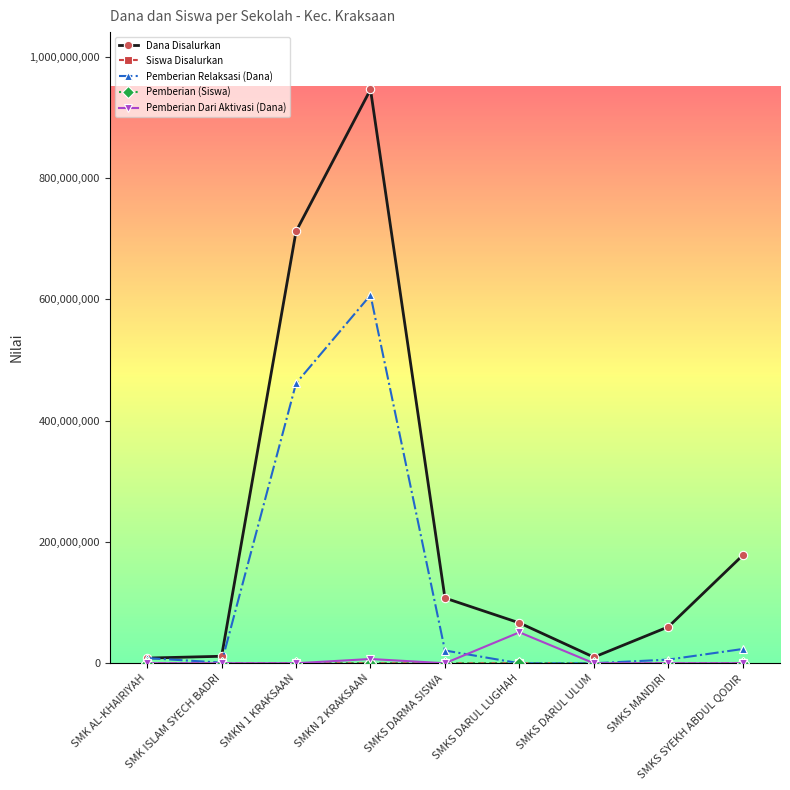

Which series has the largest range (max minus min)?

Dana Disalurkan